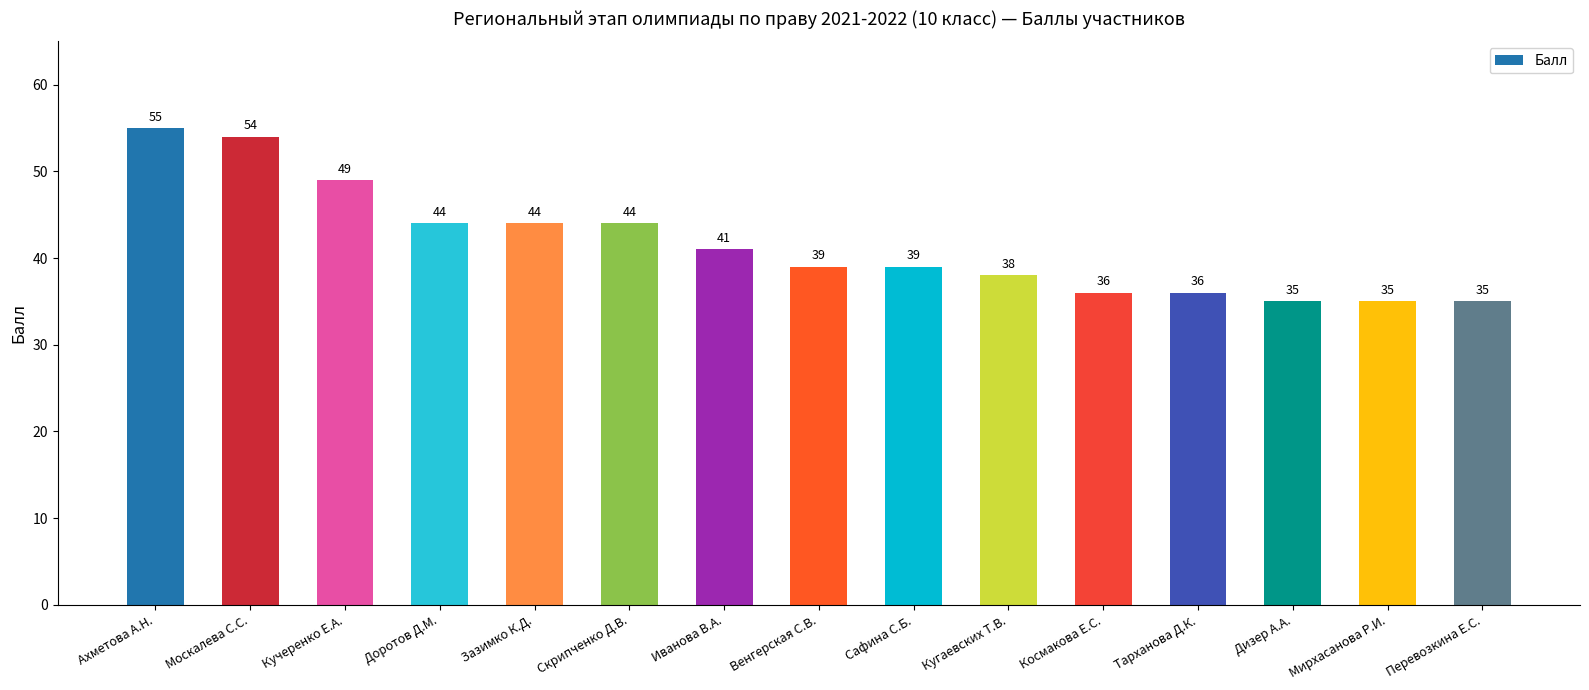

What is the value of the 11th bar from the left?

36